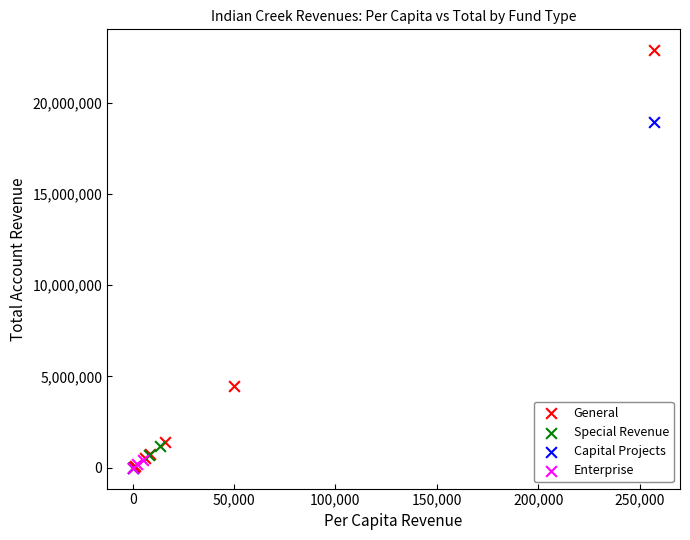

Which series reaches the maximum Y coordinate?

General